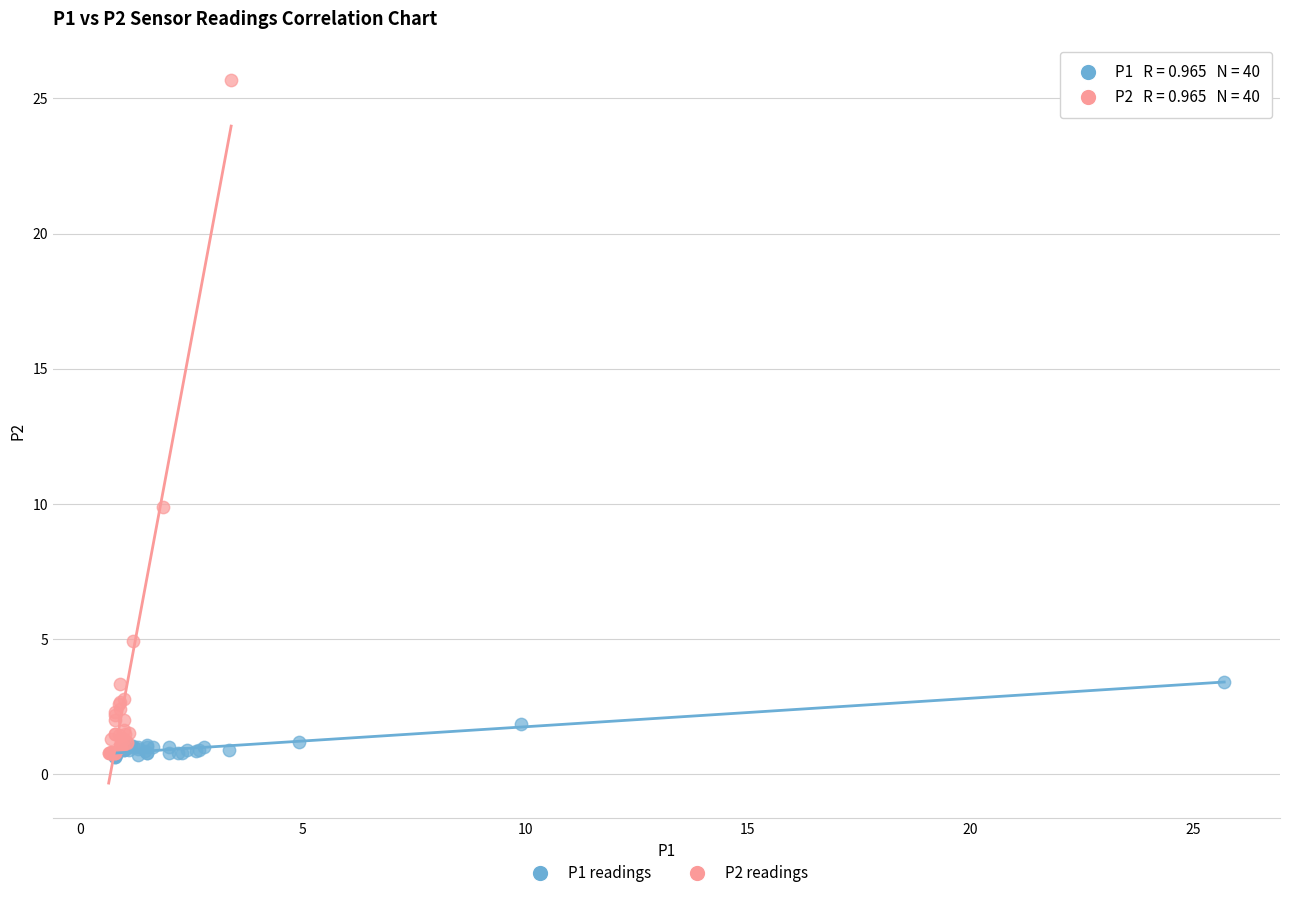

Which series has the largest Y range (max minus min)?

P2 readings